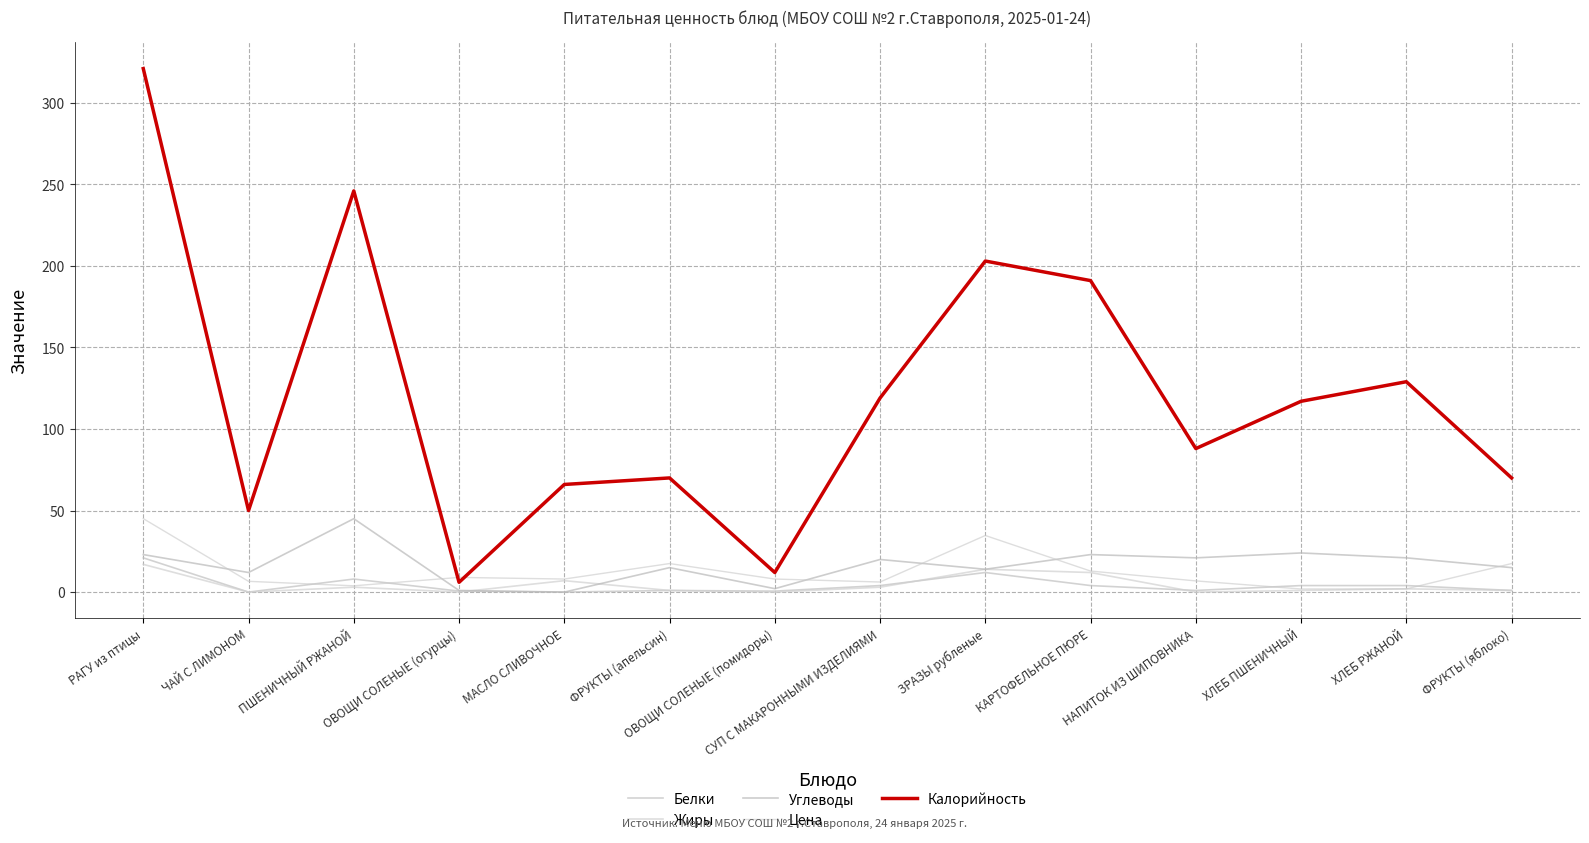

What is the difference between the maximum and minimum values in the Жиры series?

17.0